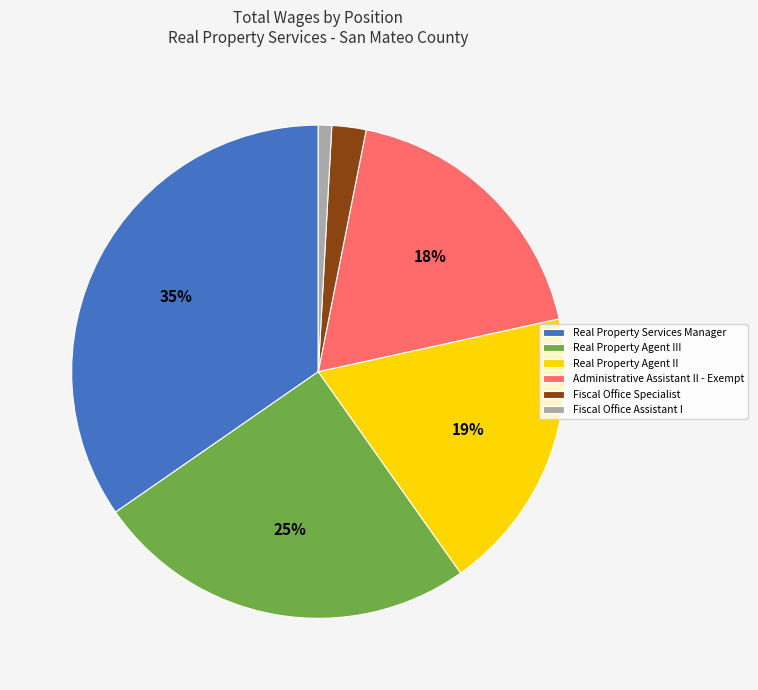

Which has a higher value, Fiscal Office Specialist or Administrative Assistant II - Exempt?

Administrative Assistant II - Exempt